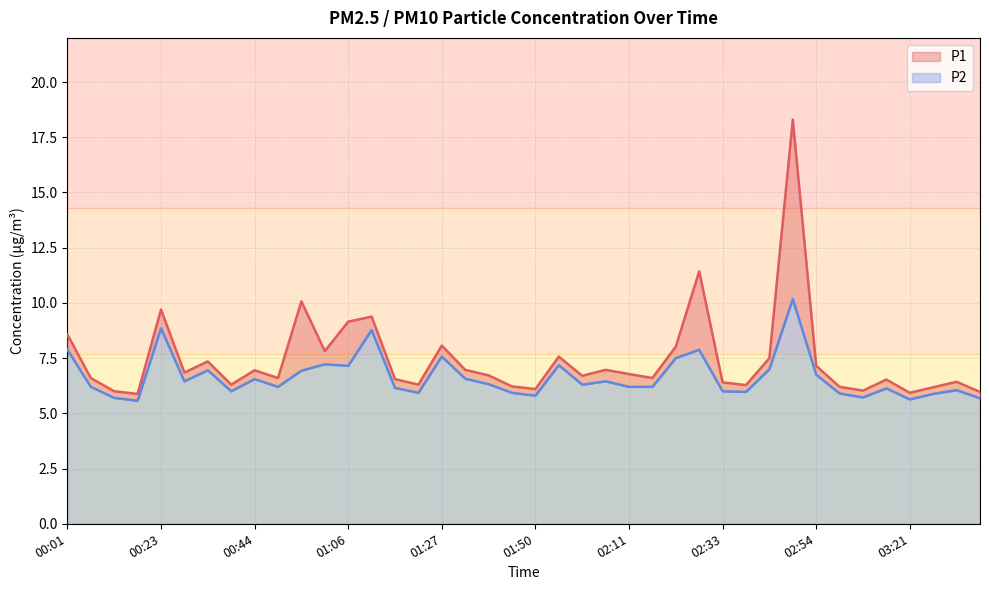

How many interior local peaks does the P1 series have?

12